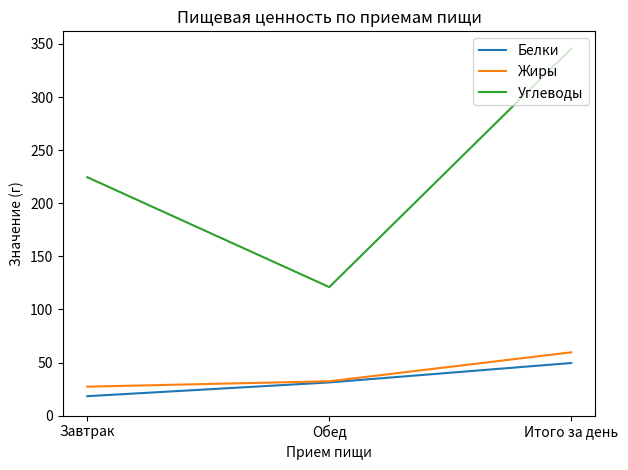

Is the value of Жиры at Завтрак greater than the value of Углеводы at Обед?

No